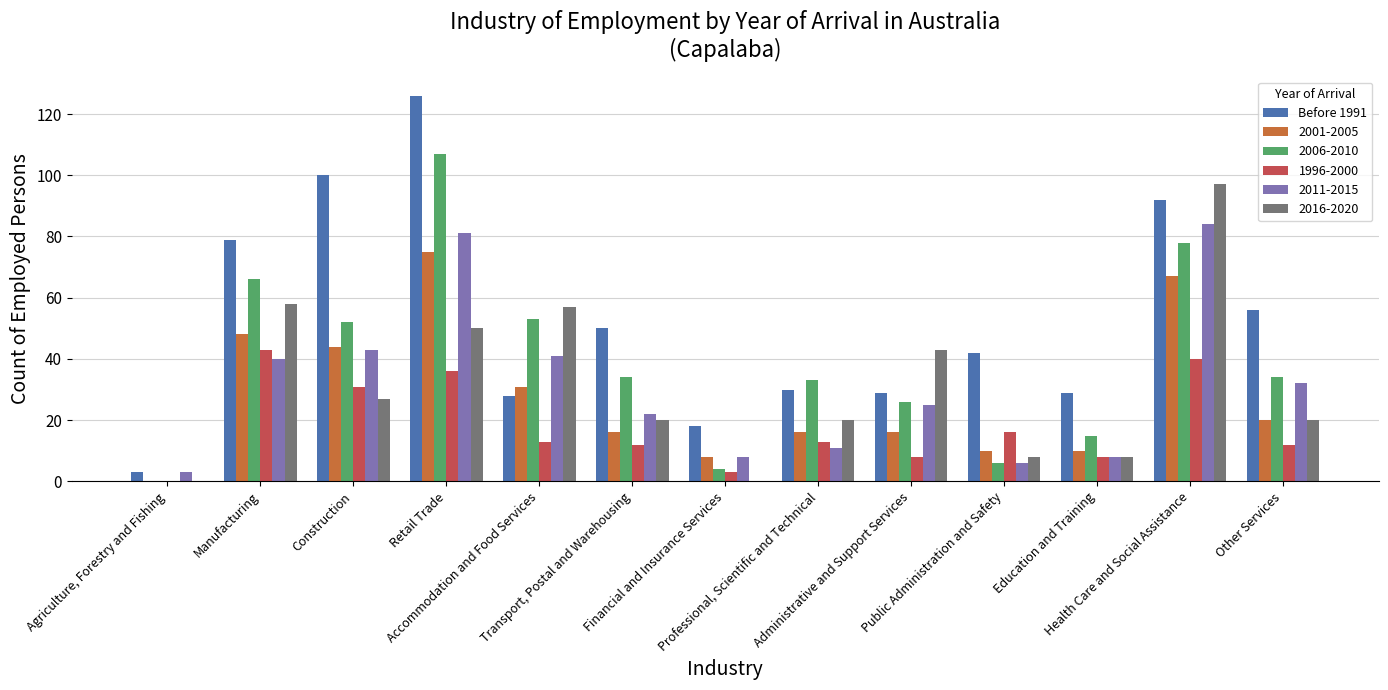

What is the maximum value for 2006-2010?

107